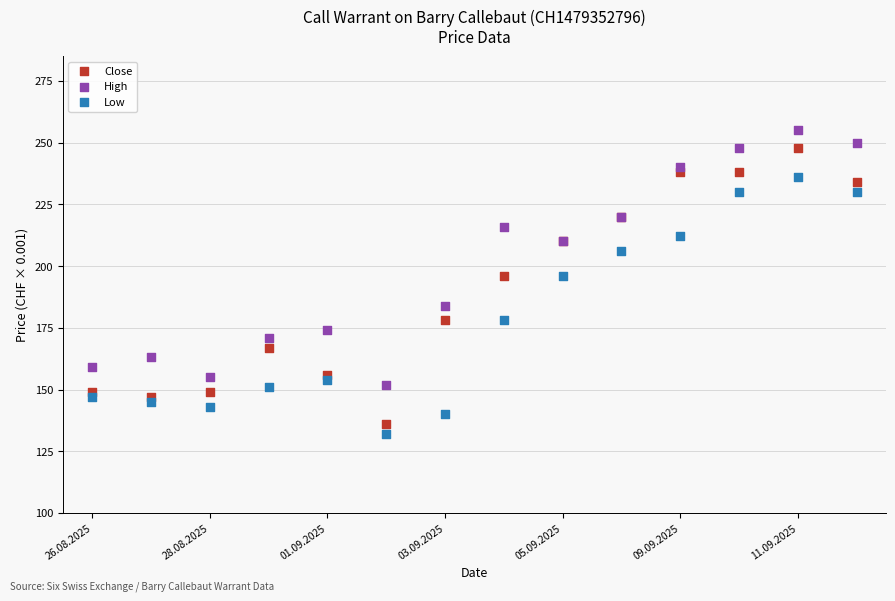

What are all the series names shown in the legend?

Close, High, Low